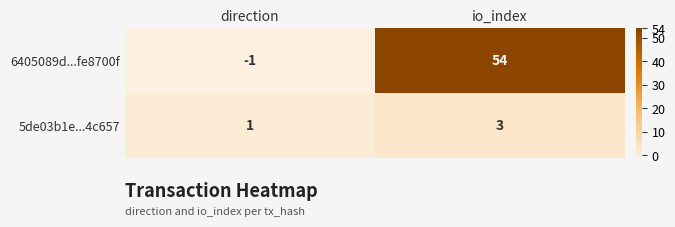

Which series has the largest total across all categories?

6405089d...fe8700f